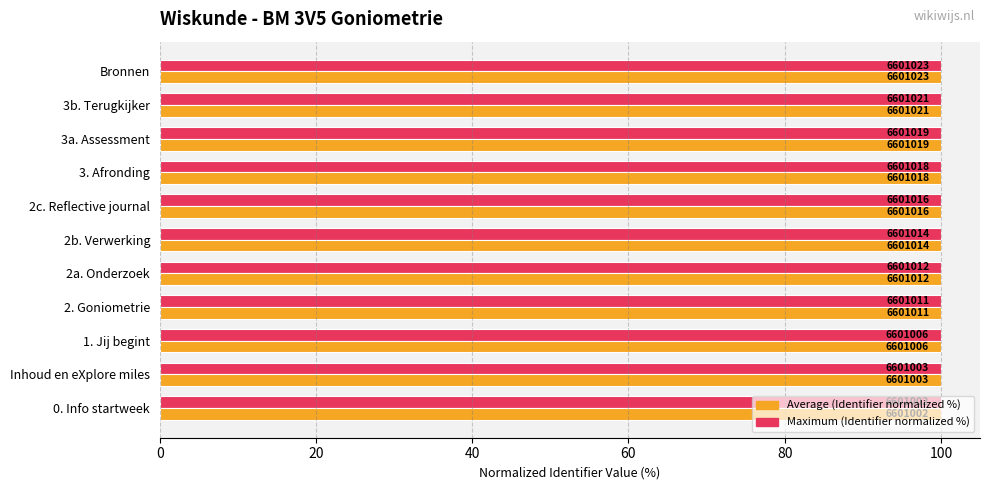

What are all the series names shown in the legend?

Average (Identifier normalized %), Maximum (Identifier normalized %)